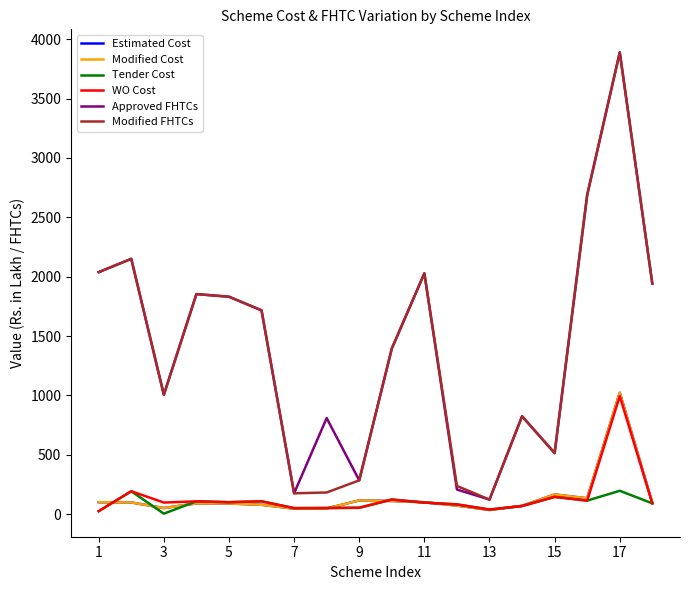

Does the chart display data point markers on the line(s)?

No